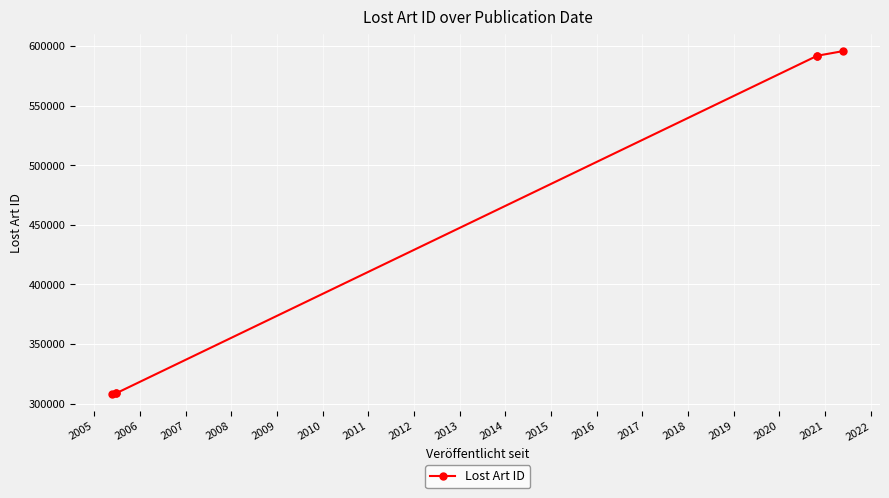

Reading left to right, list all the values displayed in this chart.

307992	308670	308669	592032	592030	595954